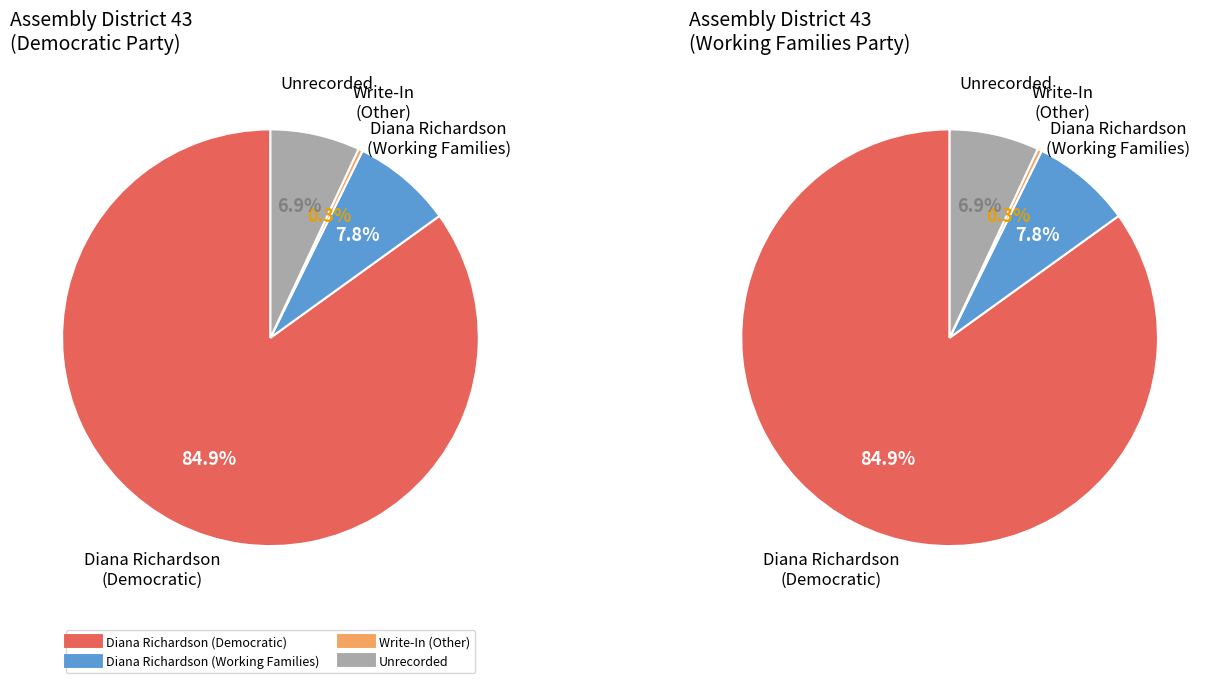

What is the smallest slice in the pie chart?

Write-In (Other)